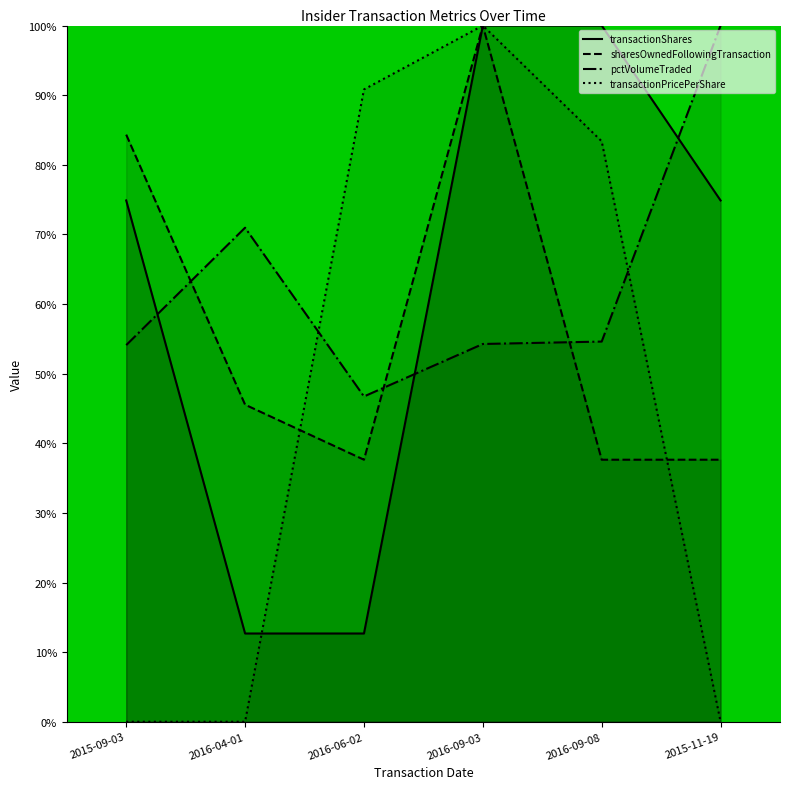

How many data points does each series have?

6